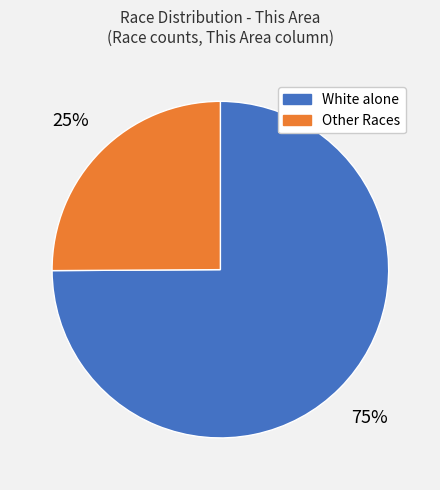

Count the number of slices in the pie.

2